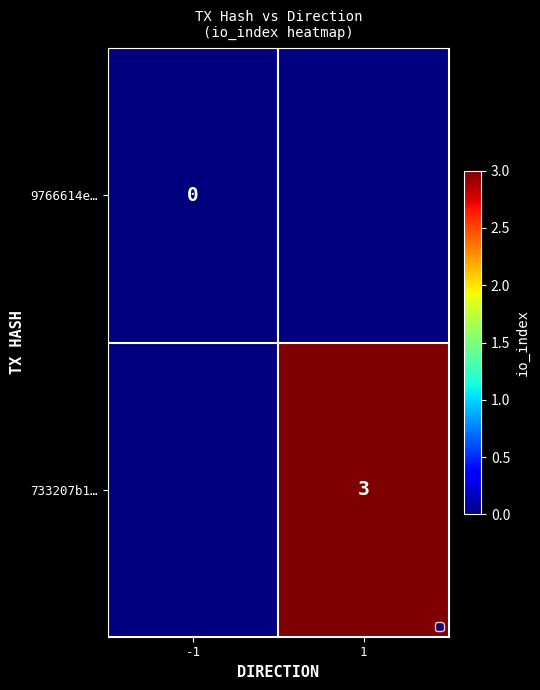

True or false: 733207b1… has a value of 3 at 1.

True